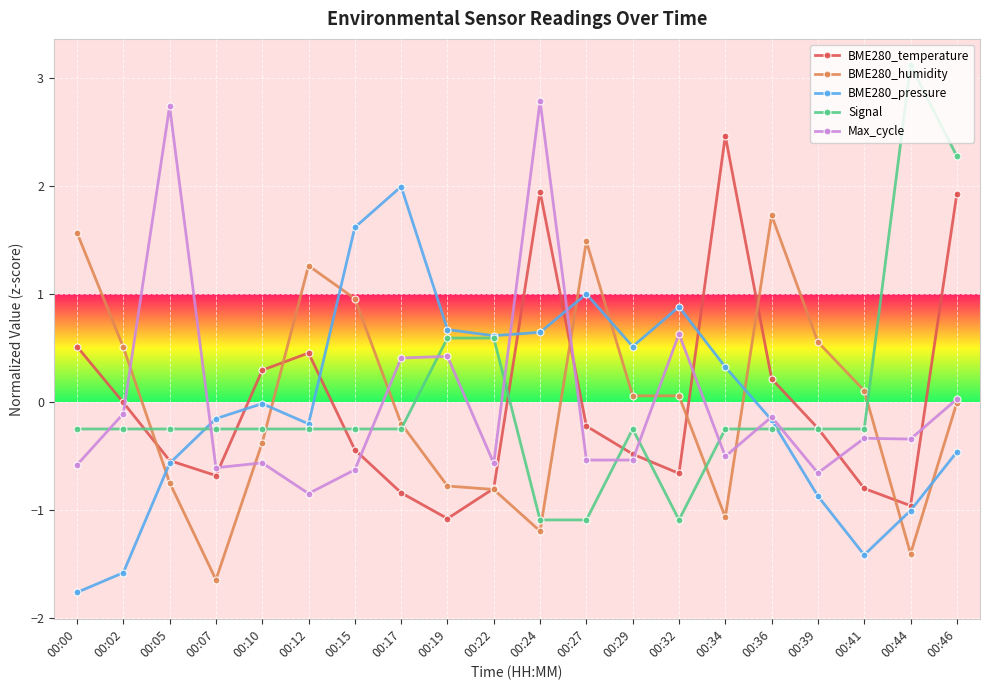

The value of BME280_temperature at 00:29 is -0.5. True or false?

True